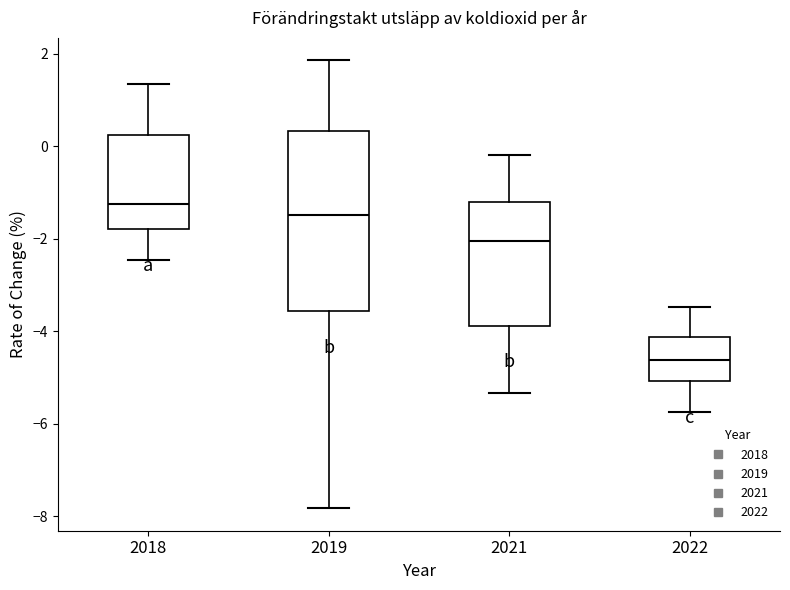

Where is the lower edge of the box at x = 2019 on the y-axis? The values are not printed on the chart, so give them approximately, as read against the axis.

-3.6